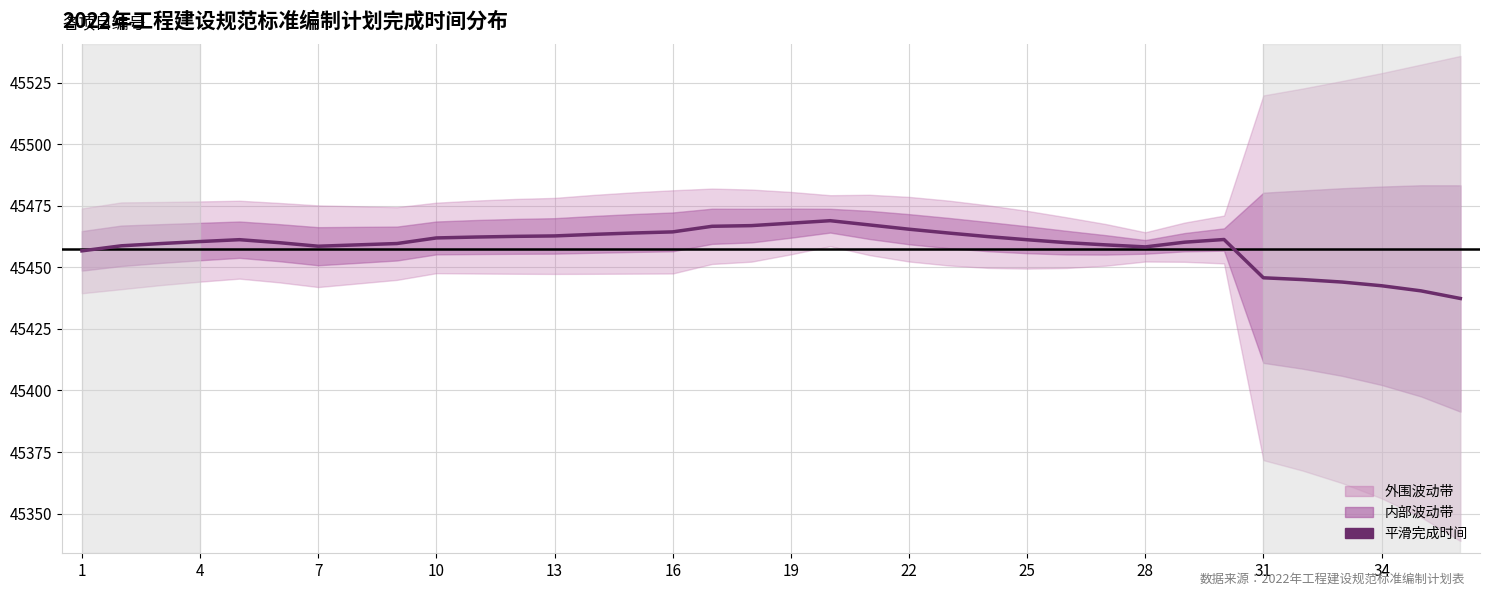

How many series are shown in this chart?

1